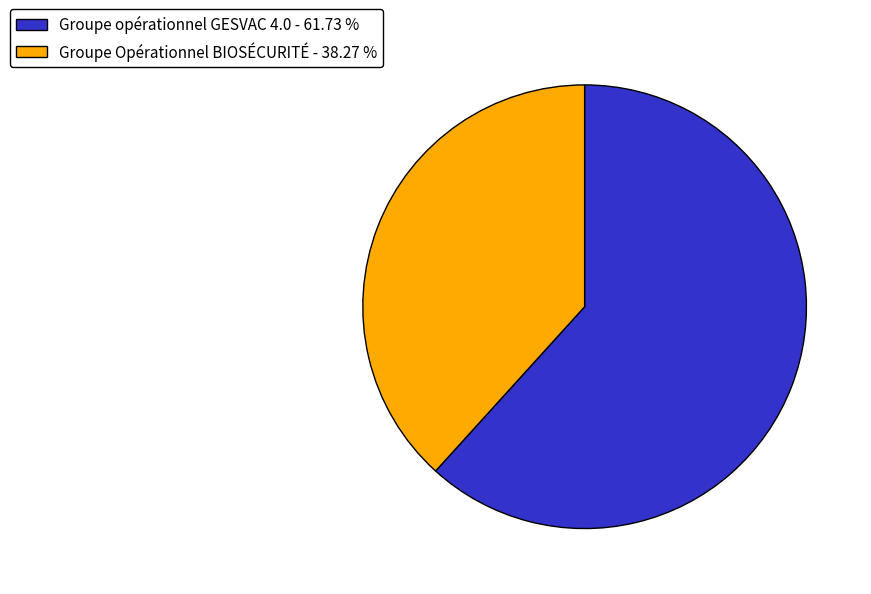

Rank the categories by value from lowest to highest.

Groupe Opérationnel BIOSÉCURITÉ, Groupe opérationnel GESVAC 4.0